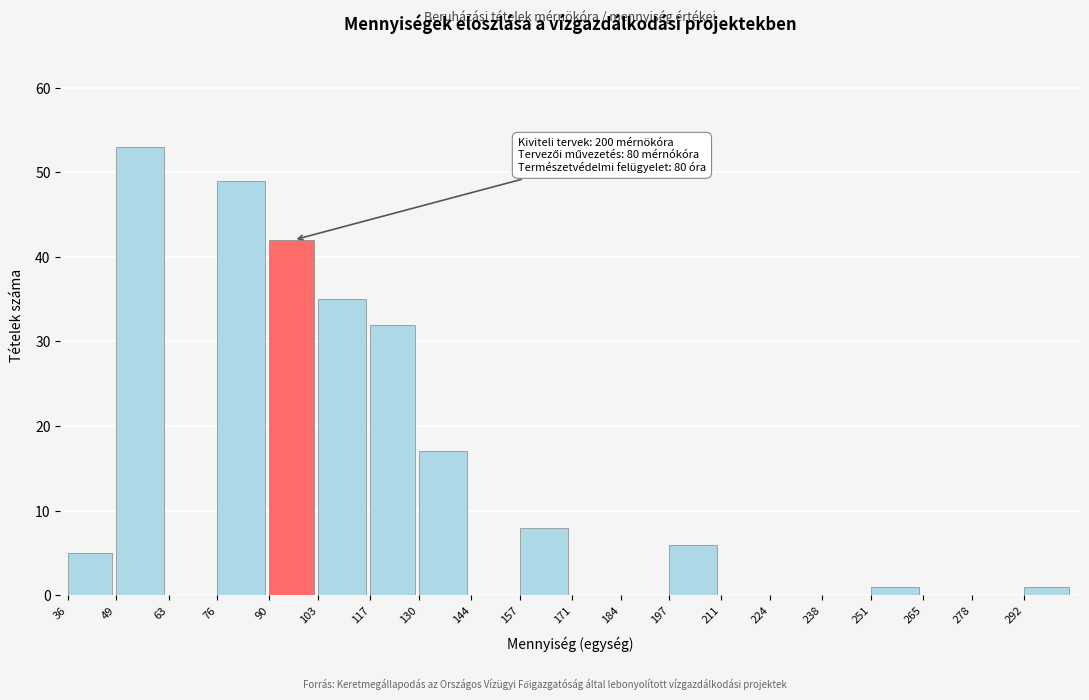

Reading left to right, transcribe all the data shown in this chart.

36=5	49=53	63=0	76=49	90=42	103=35	117=32	130=17	144=0	157=8	171=0	184=0	197=6	211=0	224=0	238=0	251=1	265=0	278=0	292=1